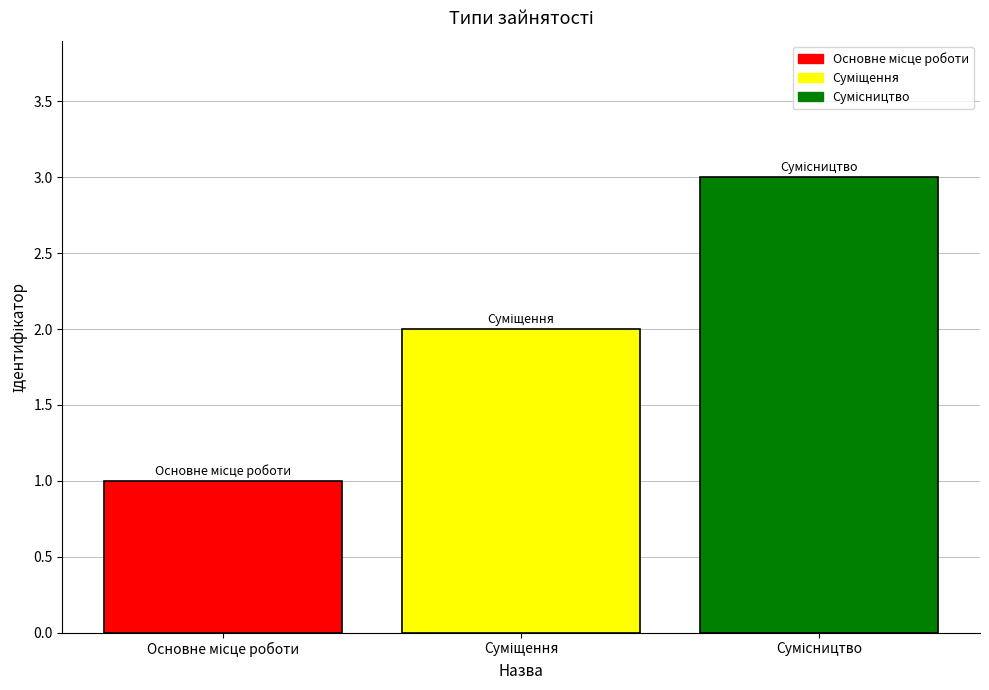

What is the greatest value displayed?

3